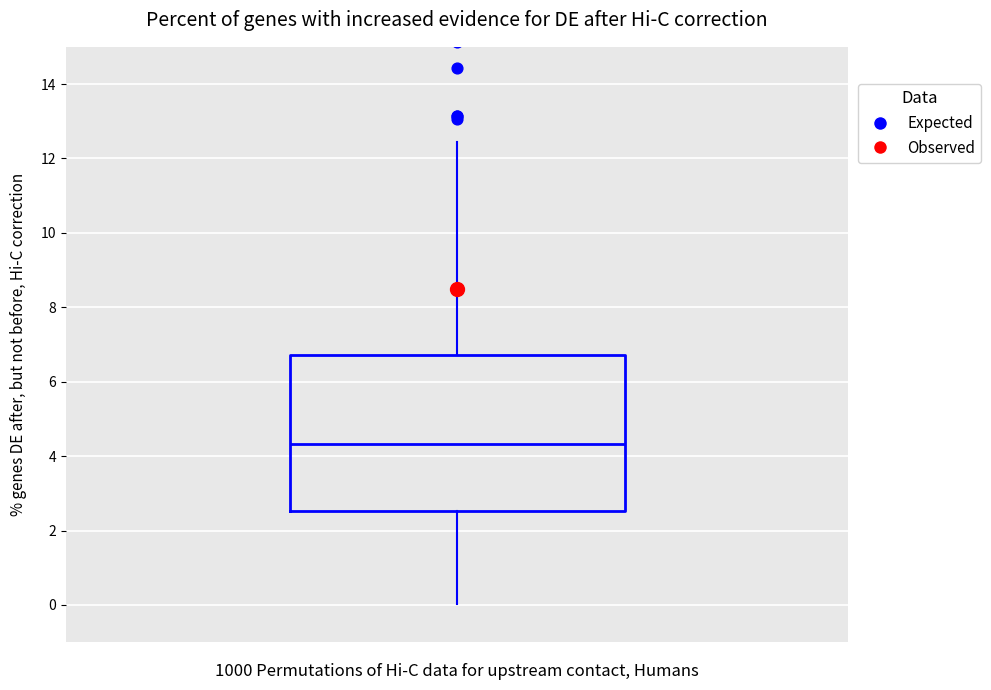

Where does the lower whisker of the box end on the y-axis? The values are not printed on the chart, so give them approximately, as read against the axis.

0.0